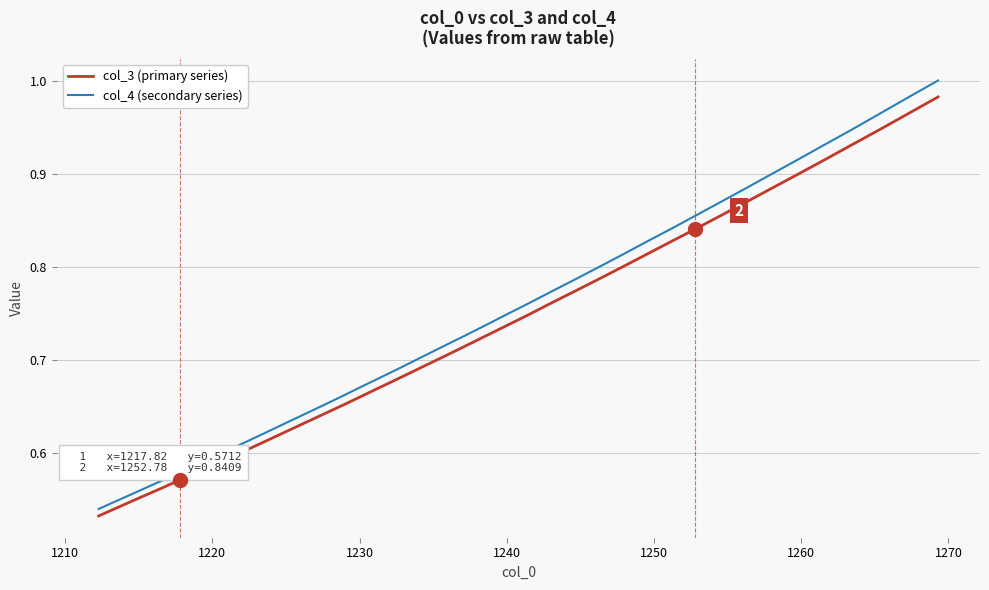

Which series has the largest range (max minus min)?

col_4 (secondary series)